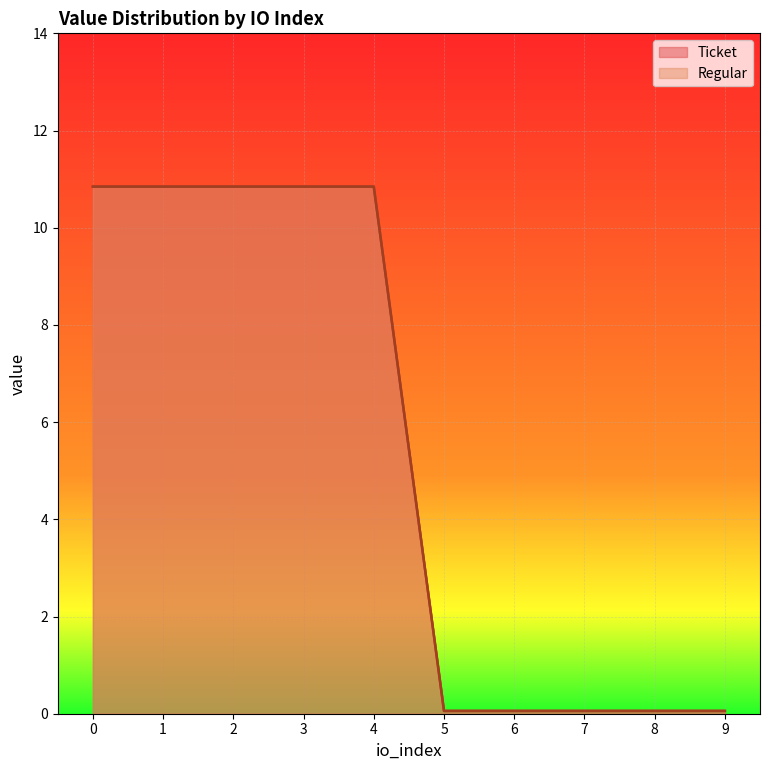

Reading left to right, what are all the values shown in this chart?

Ticket: 0=10.8	1=10.8	2=10.8	3=10.8	4=10.8	5=0.1	6=0.1	7=0.1	8=0.1	9=0.1
Regular: 0=10.8	1=10.8	2=10.8	3=10.8	4=10.8	5=0.1	6=0.1	7=0.1	8=0.1	9=0.1